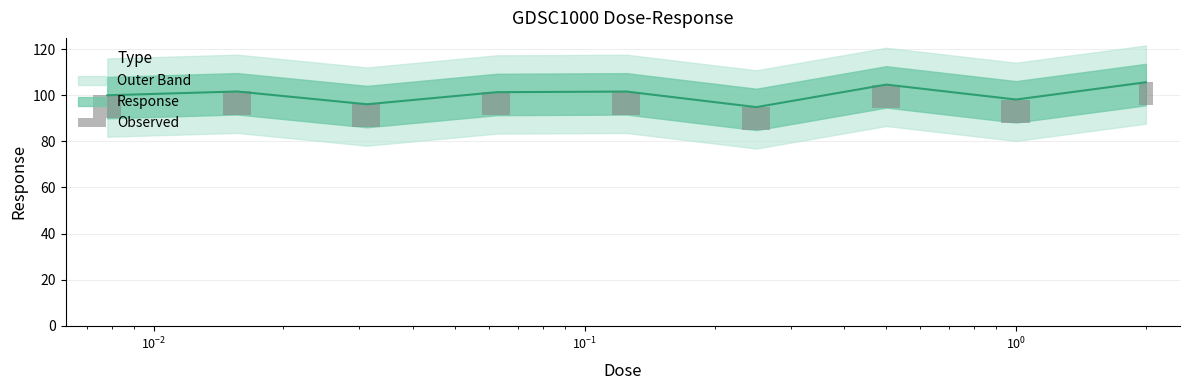

Is it true that the value at 8 is 0.1?

False